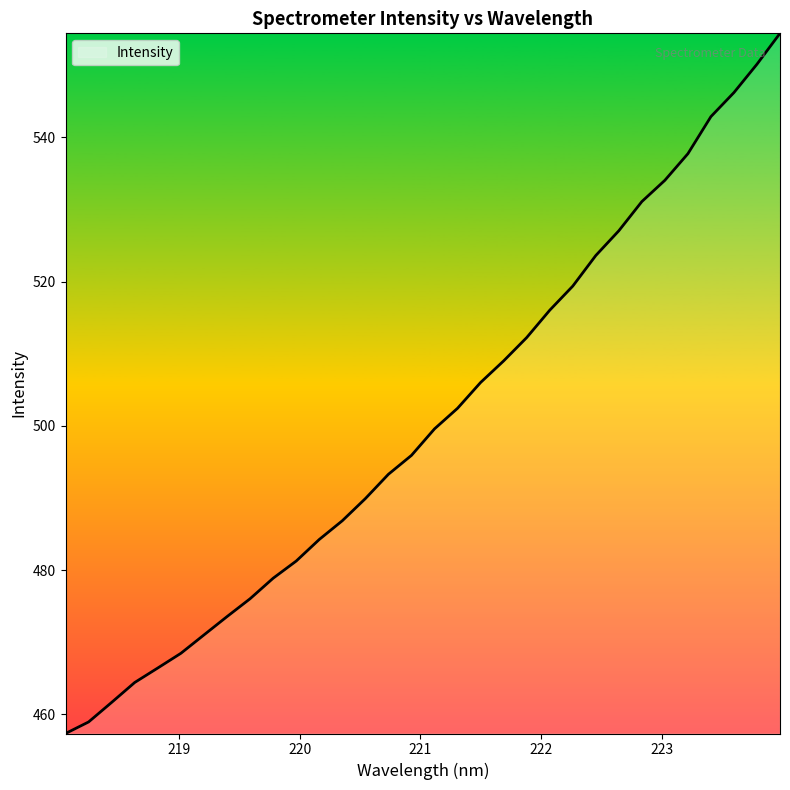

What is the greatest value displayed?

554.4